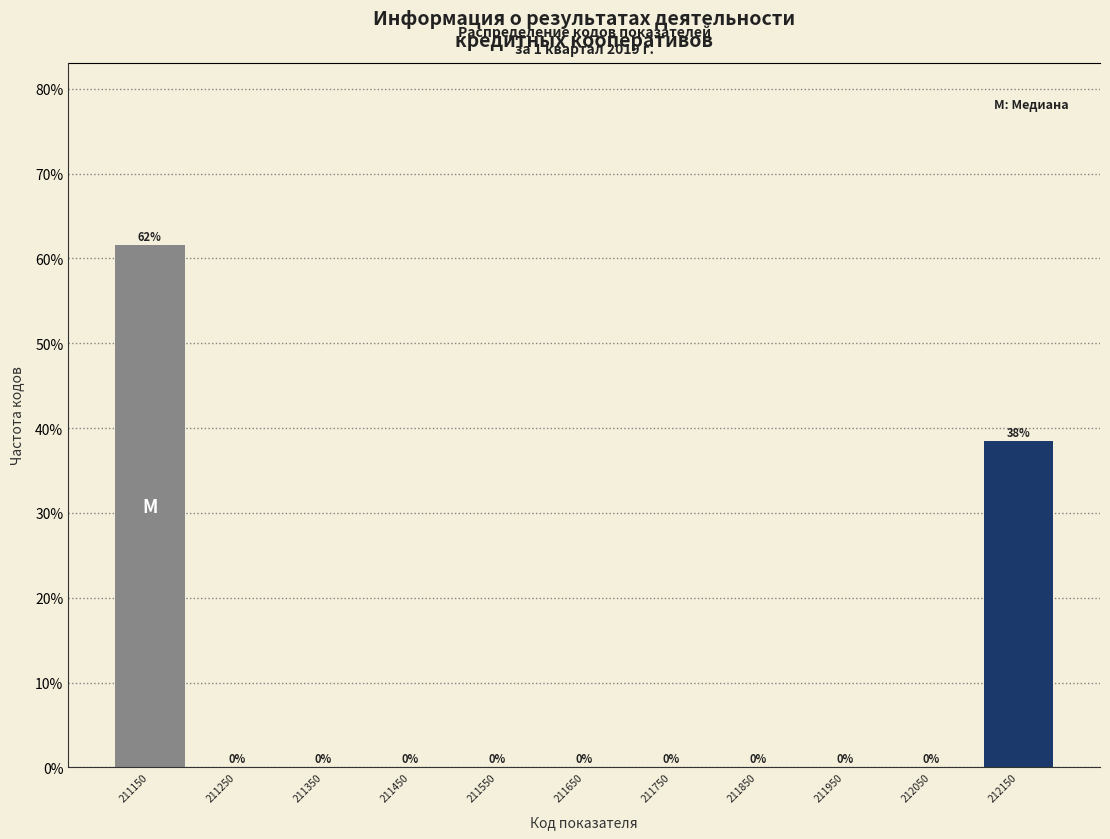

Over which range of the x-axis is the bar tallest?

211100 to 211200